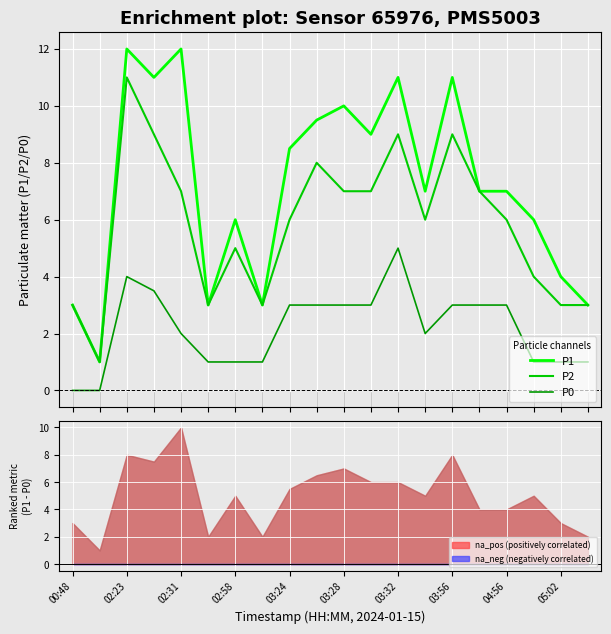

True or false: P1 and P0 intersect in this chart.

False